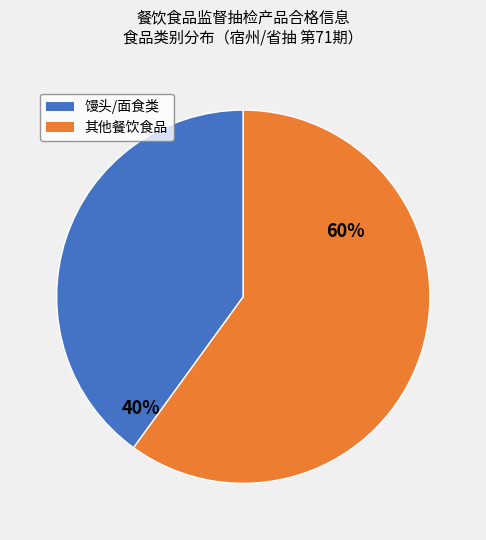

To the nearest percent, what is the difference between the largest and smallest slice percentages?

20%